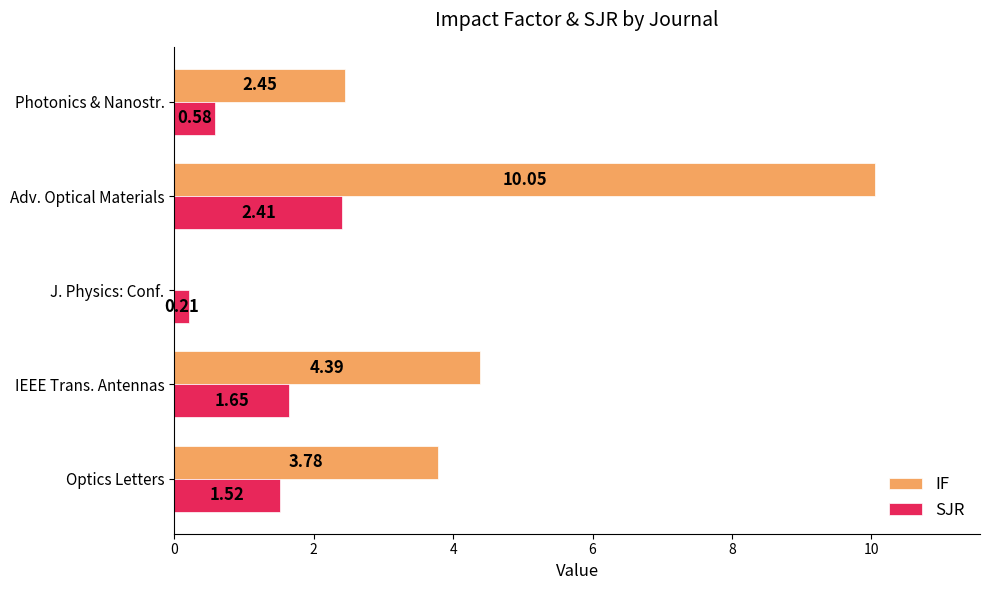

At which label is IF closest to 5?

IEEE Trans. Antennas